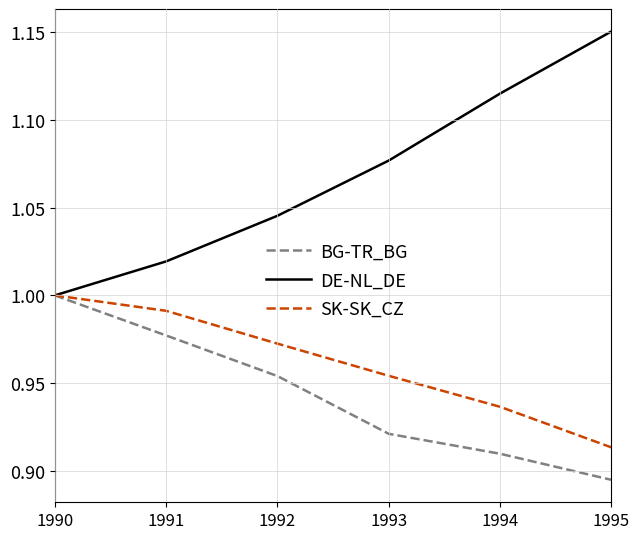

What is the difference between the highest and lowest values at 1995?

0.3